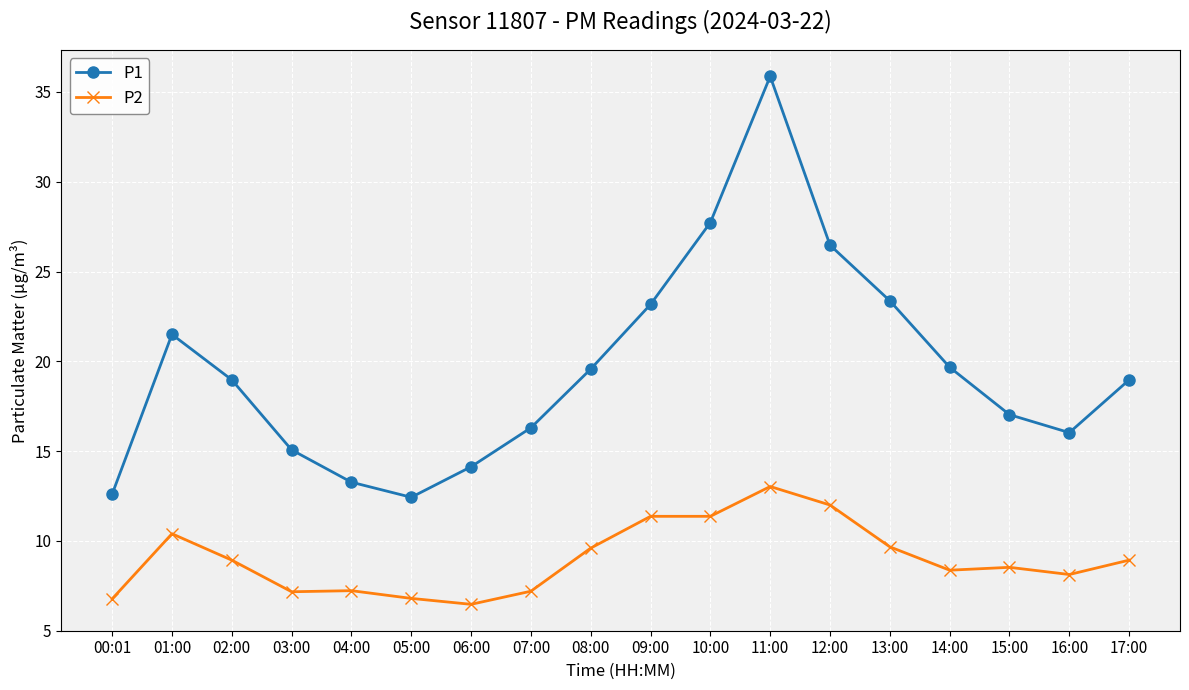

Which label corresponds to the largest value in the chart?

11:00